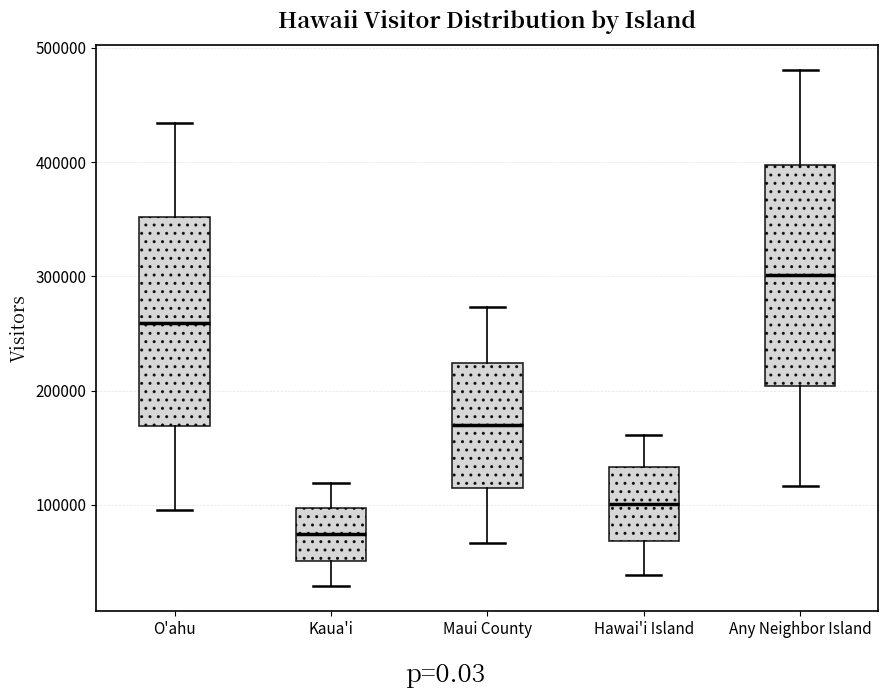

Reading left to right, transcribe this box plot: for each box, give where its median line is, the range the box spans, and where its two whiskers end, as read against the y-axis. The values are not printed on the chart, so give them approximately, as read against the axis.

O'ahu: median 260000, box 170000 to 350000, whiskers 100000 to 430000
Kaua'i: median 70000, box 50000 to 100000, whiskers 30000 to 120000
Maui County: median 170000, box 110000 to 220000, whiskers 70000 to 270000
Hawai'i Island: median 100000, box 70000 to 130000, whiskers 40000 to 160000
Any Neighbor Island: median 300000, box 200000 to 400000, whiskers 120000 to 480000